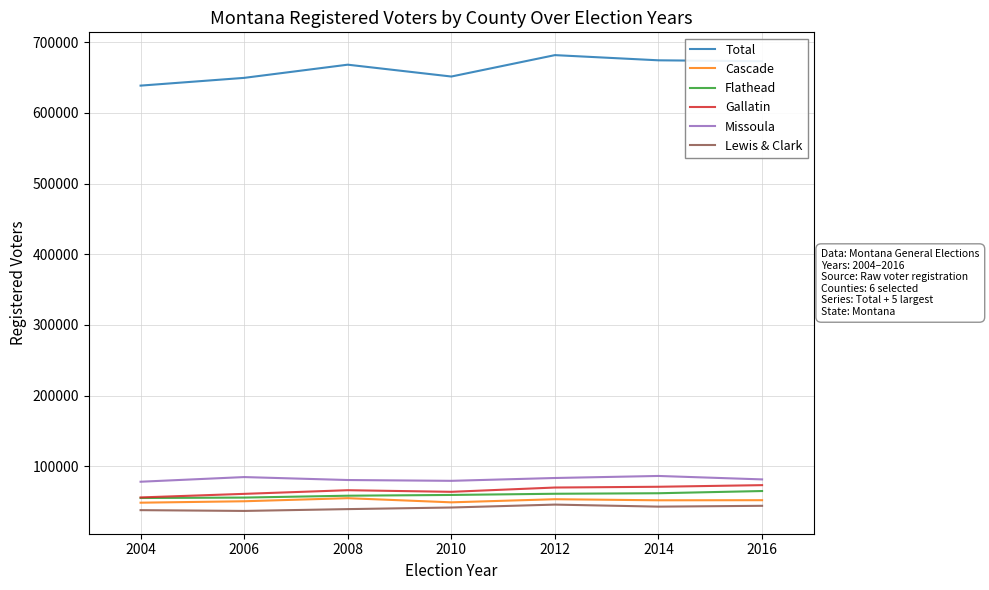

True or false: Cascade has more than 0 interior local peaks.

True